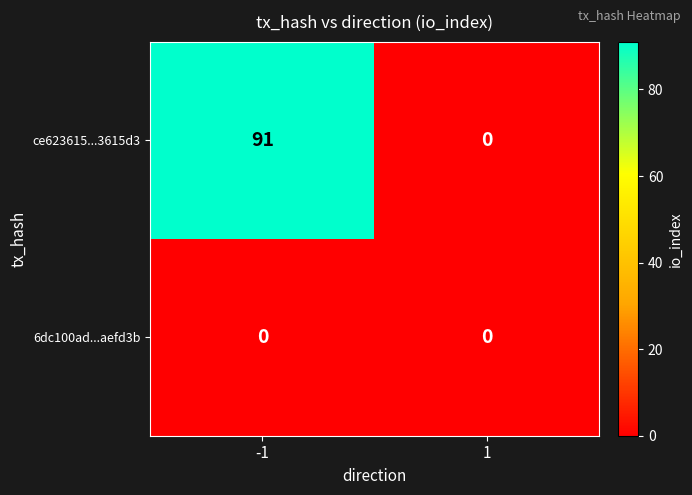

Reading left to right, transcribe all the data shown in this chart.

ce623615...3615d3: -1=91	1=0
6dc100ad...aefd3b: -1=0	1=0